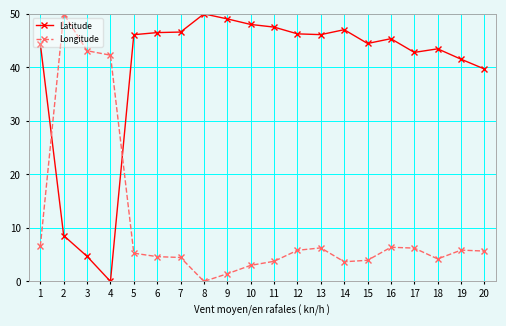

The value of Latitude at 2 is 8.6. True or false?

True